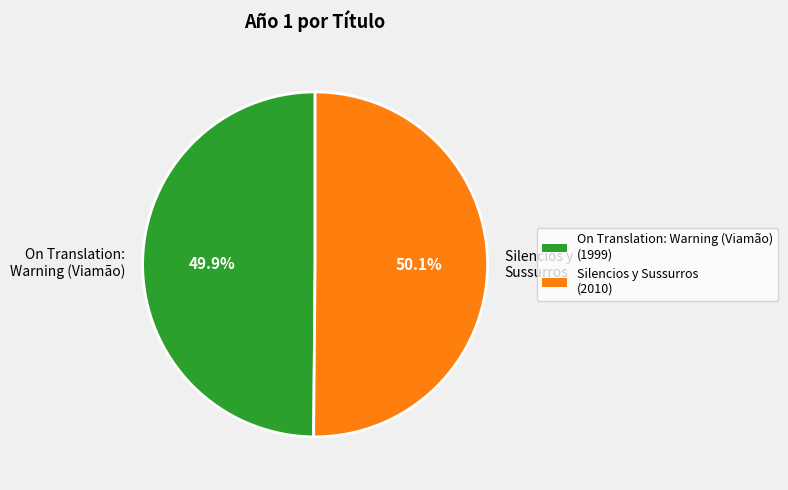

Is it true that Silencios y Sussurros is 50% of the pie?

True